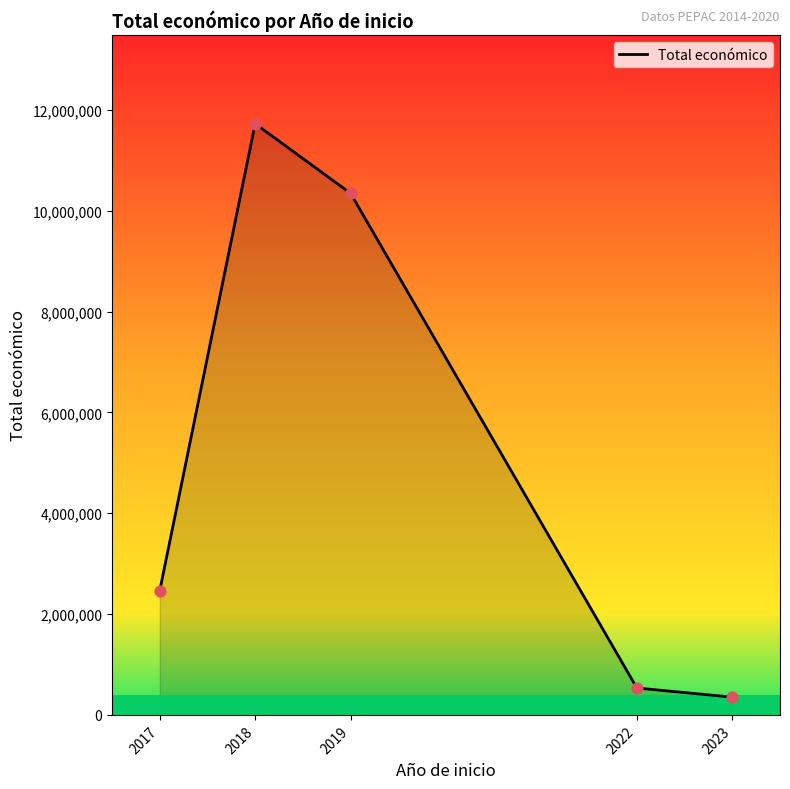

What is the change in value from 2017 to 2019?

+7880592